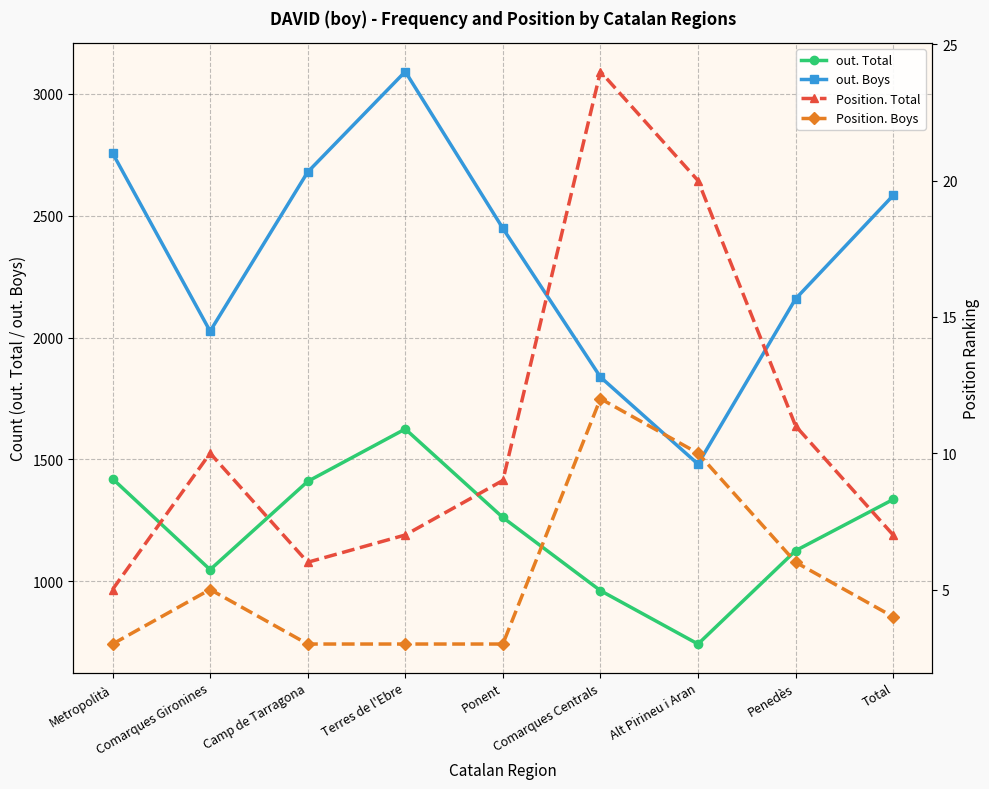

At which label does out. Boys first exceed 2448?

Metropolità